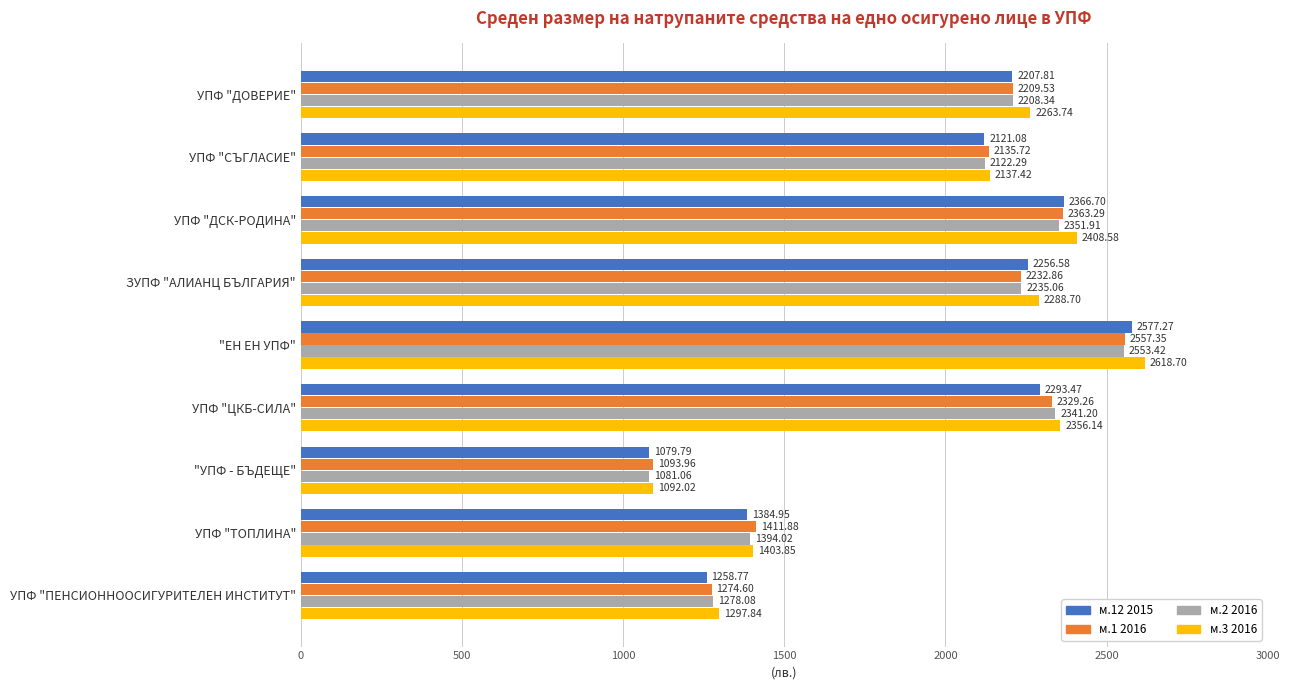

Which series changed the most between ЗУПФ "АЛИАНЦ БЪЛГАРИЯ" and "ЕН ЕН УПФ"?

м.3 2016